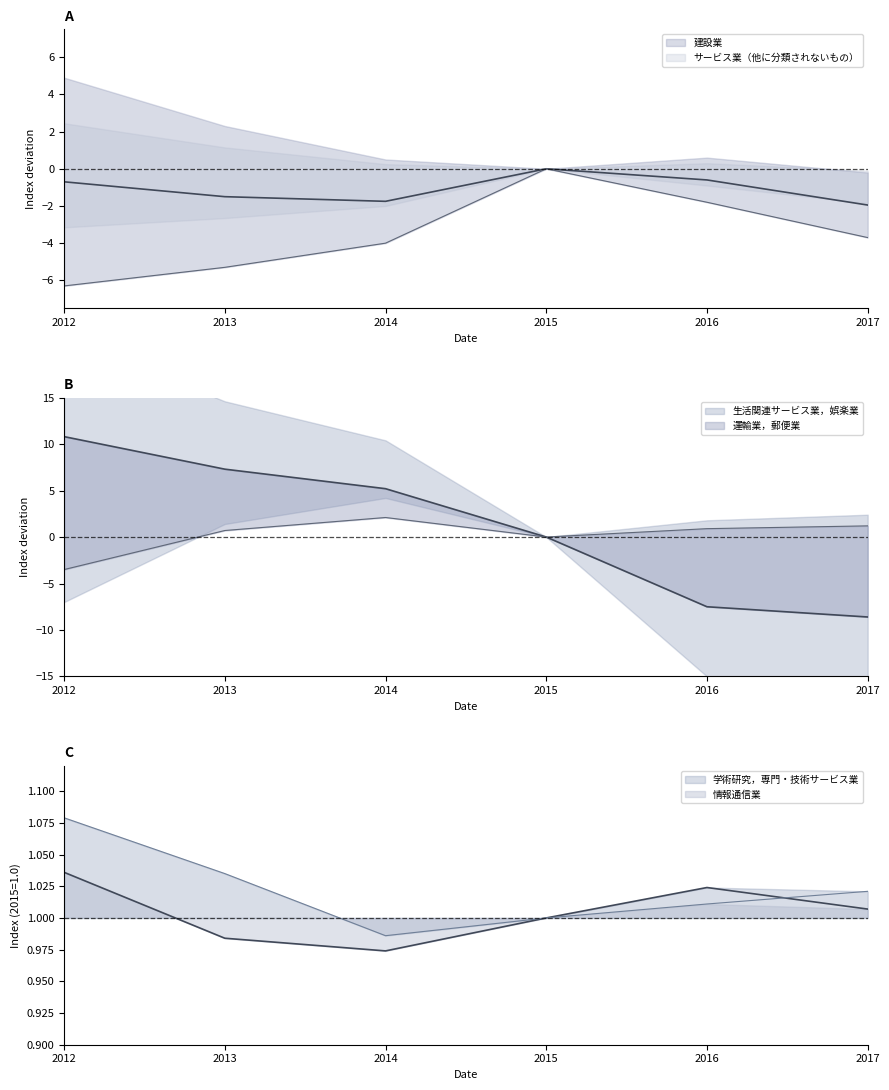

What is the difference between the maximum and minimum values in the 情報通信業 series?

0.1